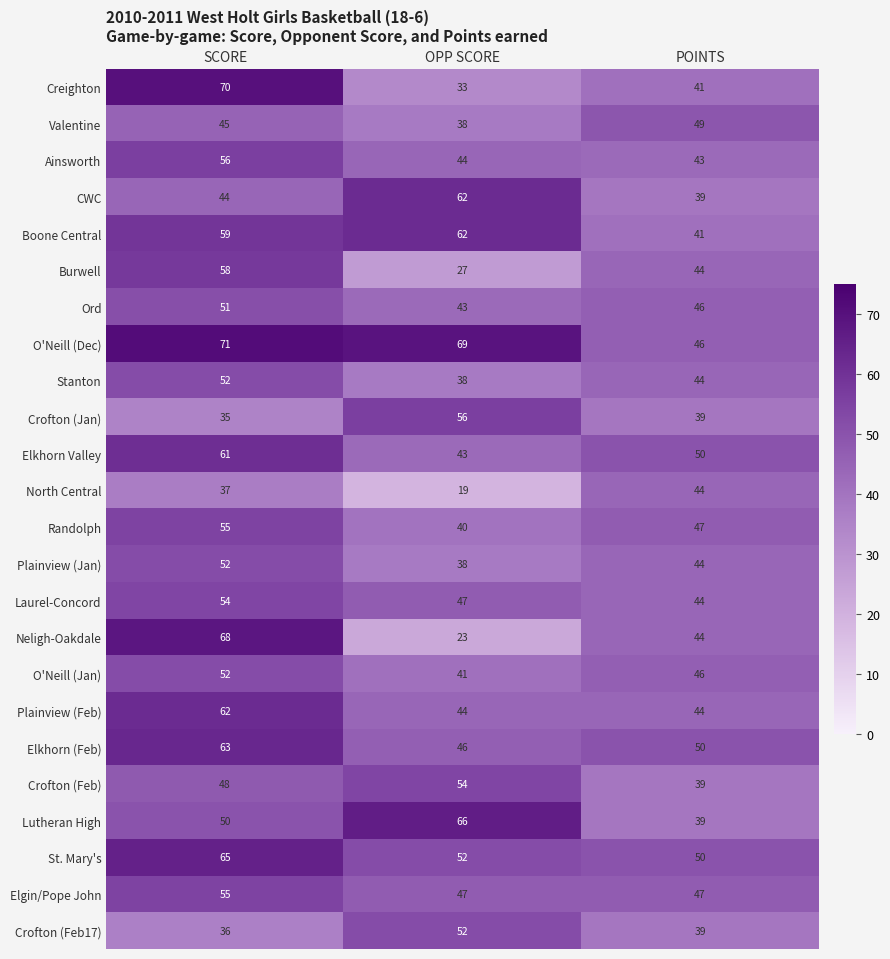

List the labels in order of O'Neill (Jan) value, largest first.

SCORE, POINTS, OPP SCORE